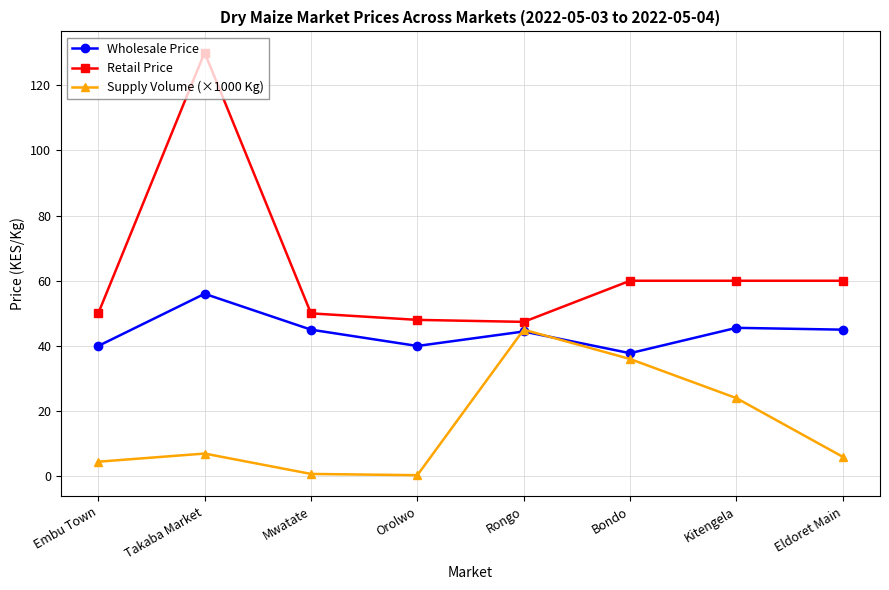

True or false: Retail Price and Wholesale Price cross at least once.

False